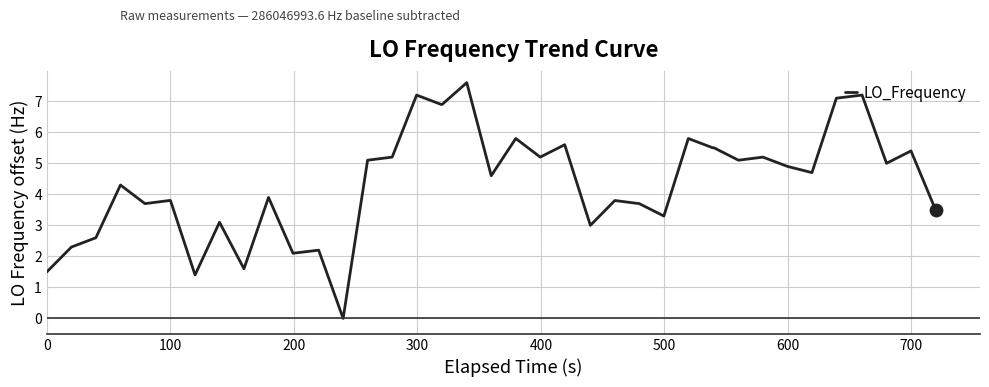

What is the difference between the maximum and minimum values?

7.6